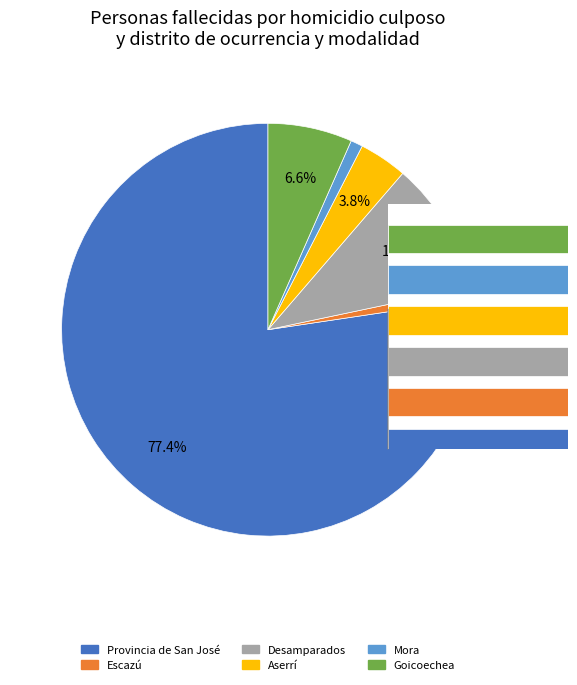

Rank the categories by value from lowest to highest.

Escazú, Mora, Aserrí, Goicoechea, Desamparados, Provincia de San José